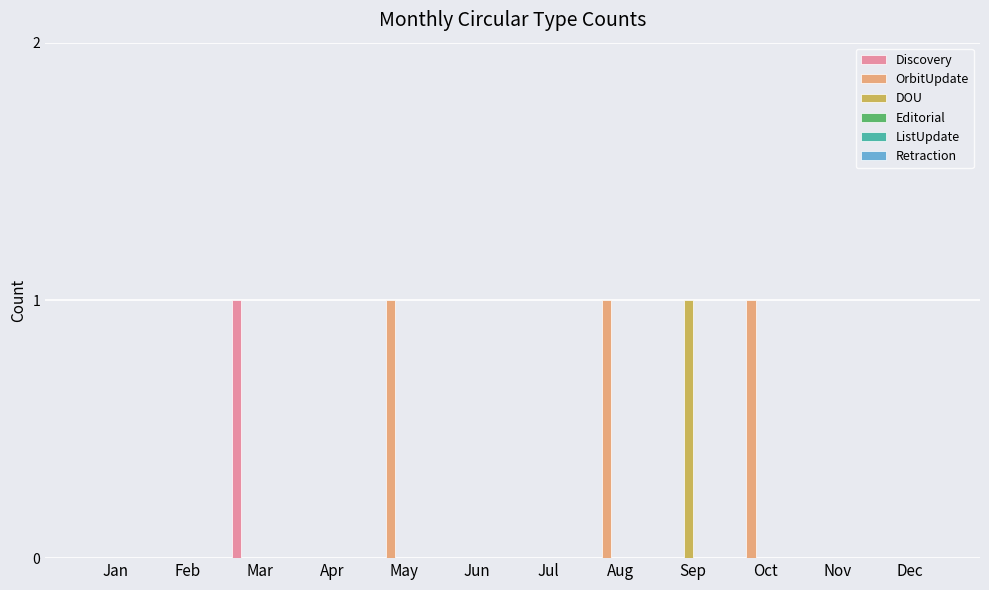

The value of OrbitUpdate at Mar is -1. True or false?

False